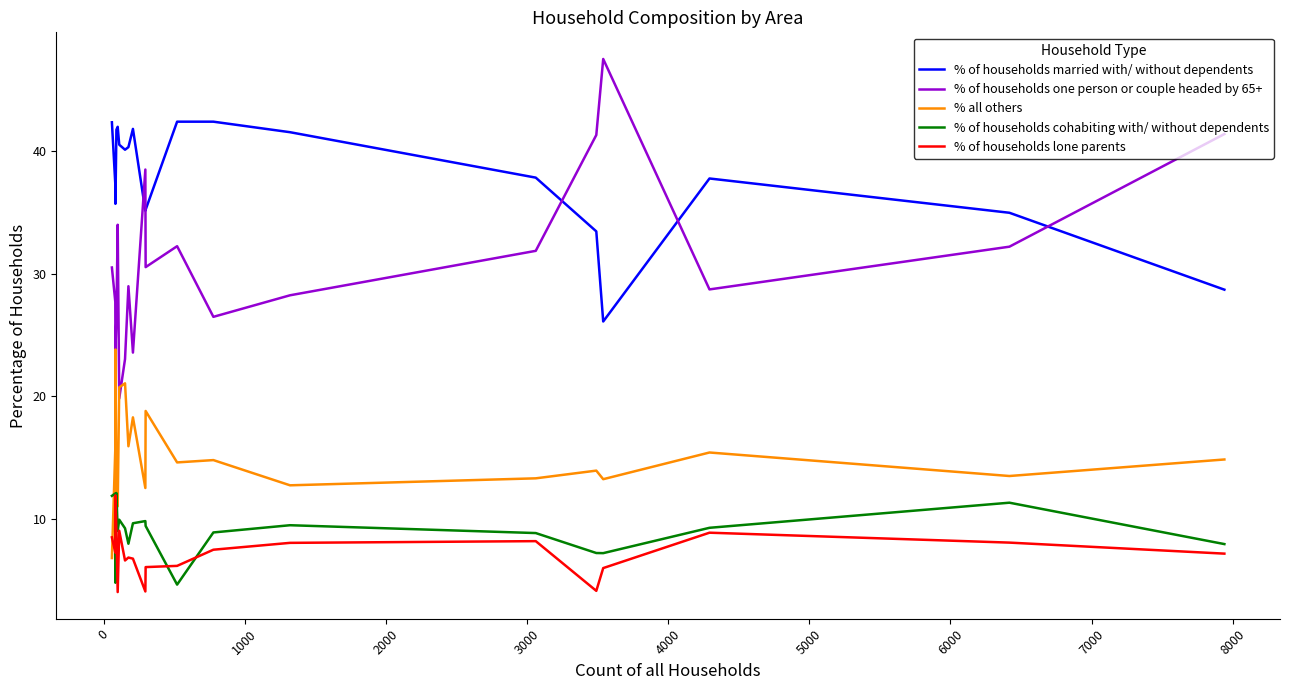

How many times do % all others and % of households lone parents cross each other?

1